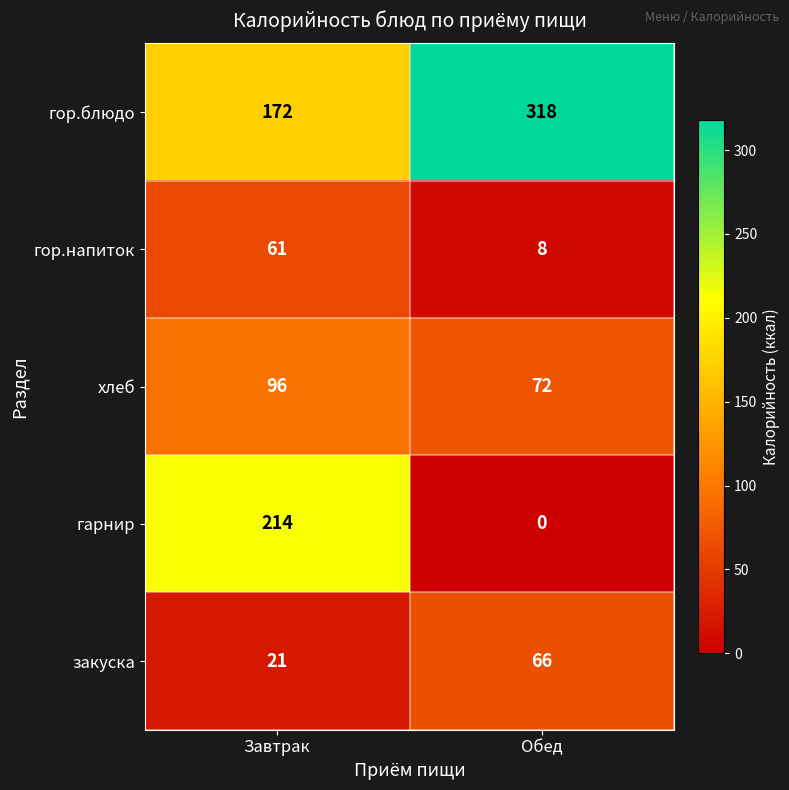

Between Завтрак and Обед, which series saw the biggest shift?

гарнир